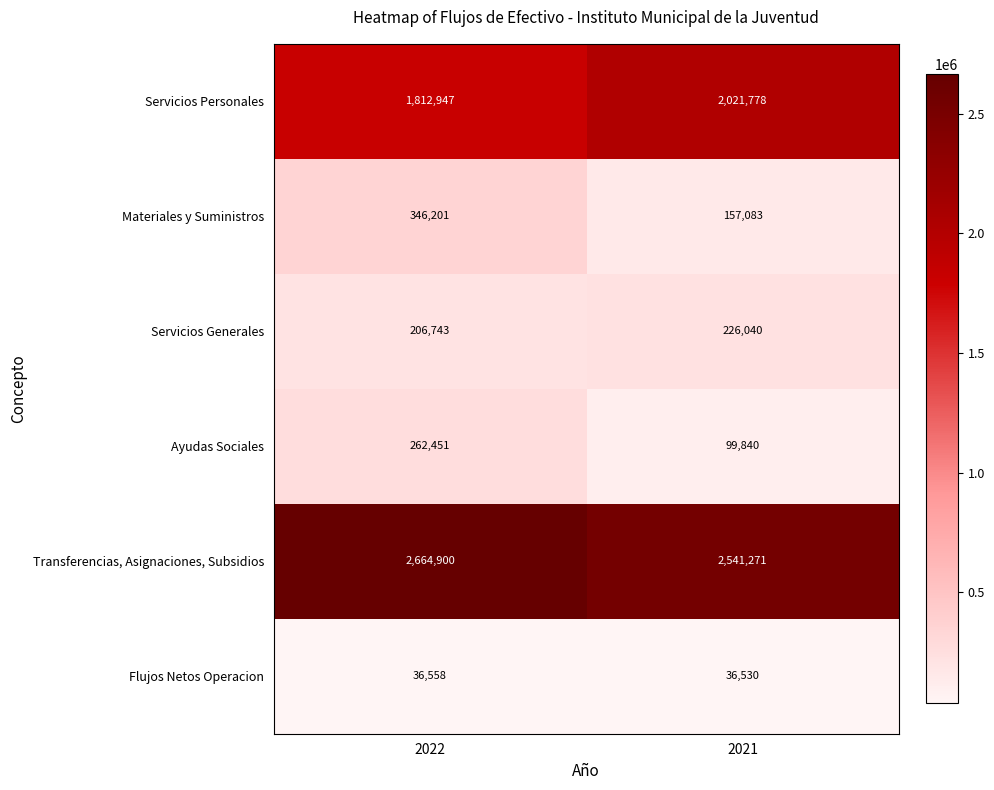

What is the approximate value of Ayudas Sociales at 2022, to the nearest 50?

262450